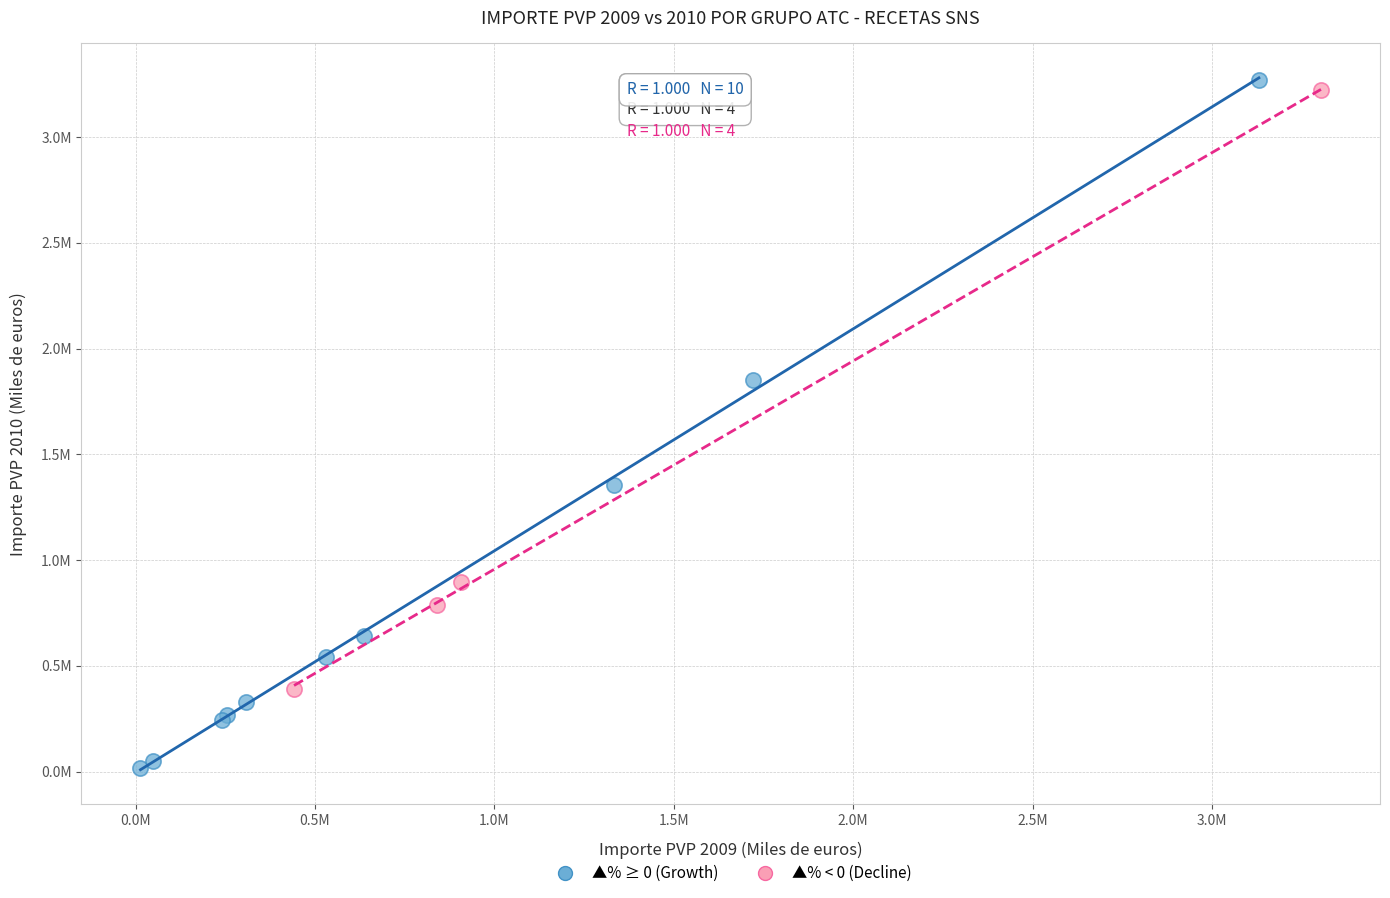

What are all the series names shown in the legend?

▲% ≥ 0 (Growth), ▲% < 0 (Decline)